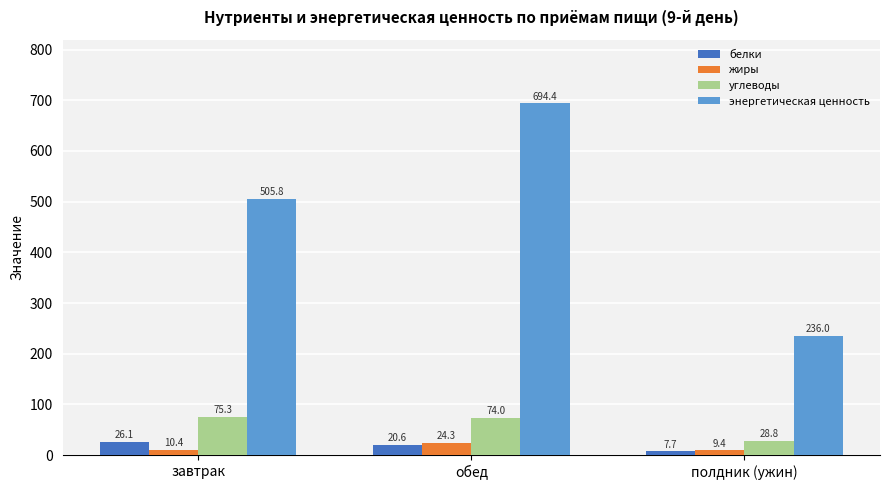

At how many categories does at least one series exceed 230?

3